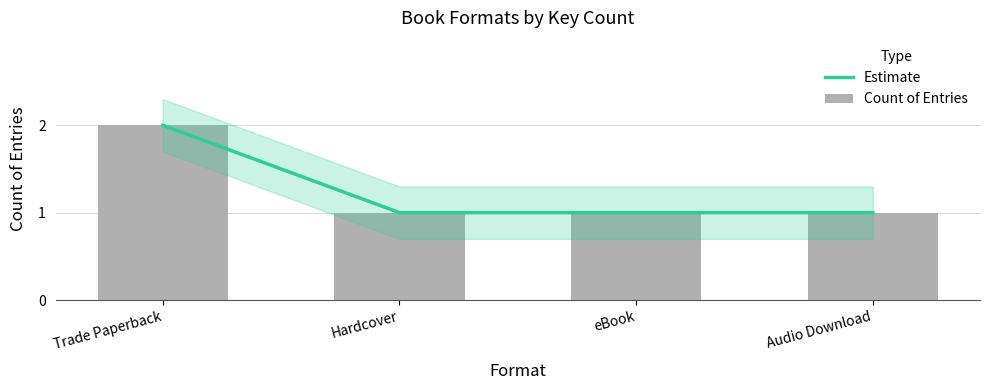

How many values in the Count of Entries series exceed 1?

1